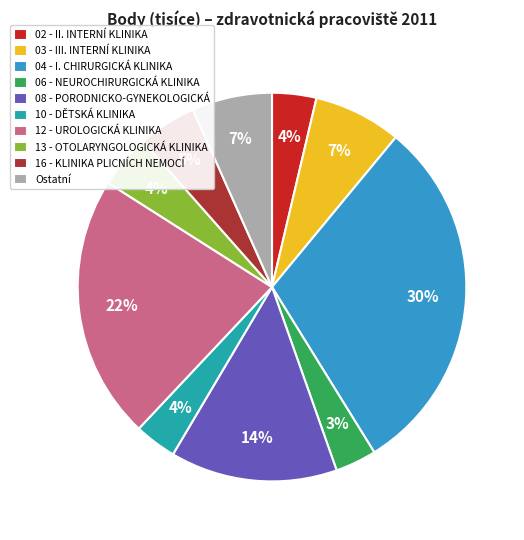

Is 12 - UROLOGICKÁ KLINIKA the majority of the pie?

No